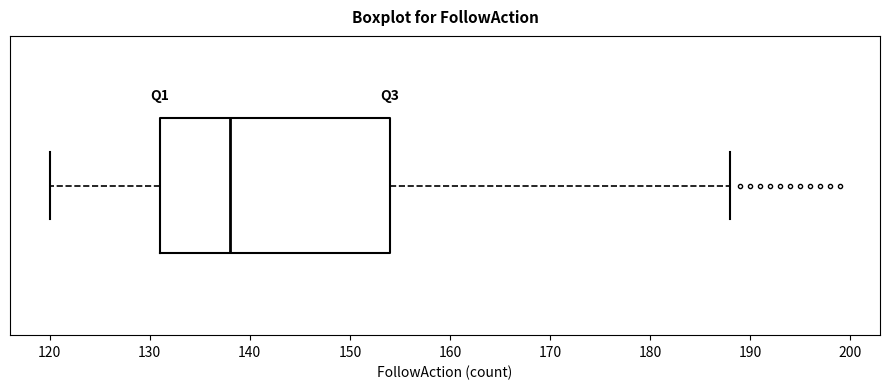

Transcribe this box plot: give where the median line is, the range the box spans, and where the two whiskers end, as read against the x-axis. The values are not printed on the chart, so give them approximately, as read against the axis.

median 138, box 131 to 154, whiskers 120 to 188